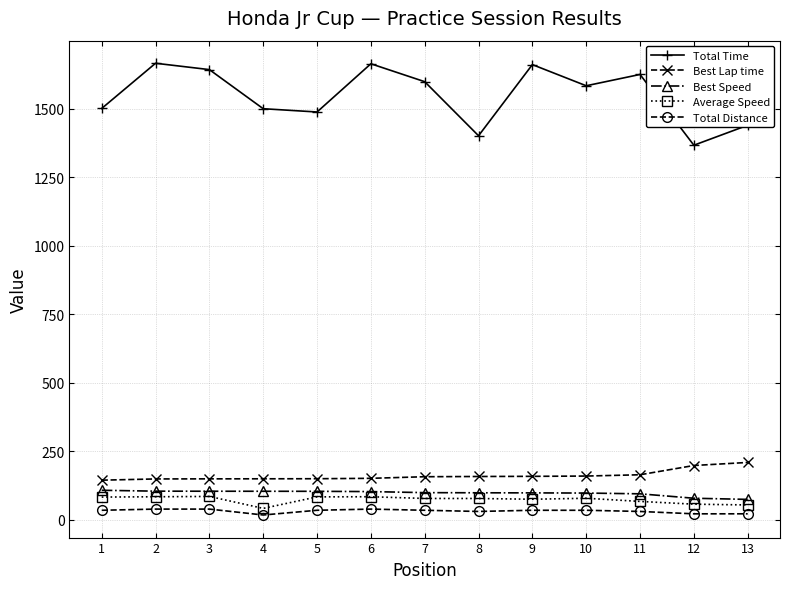

Between 4 and 5, which series saw the biggest shift?

Average Speed